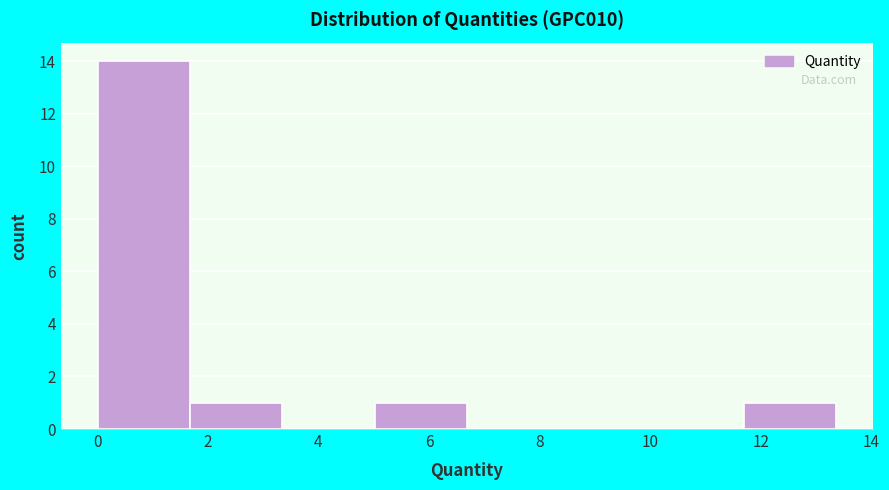

Reading left to right, list every bar in this chart as the range it spans on the x-axis followed by its height. Neither the bar edges nor the heights are printed on the chart, so give them approximately, as read against the axes.

0.0 to 1.6: 14
1.6 to 3.4: 1
3.4 to 5.0: 0
5.0 to 6.6: 1
6.6 to 8.4: 0
8.4 to 10.0: 0
10.0 to 11.6: 0
11.6 to 13.4: 1